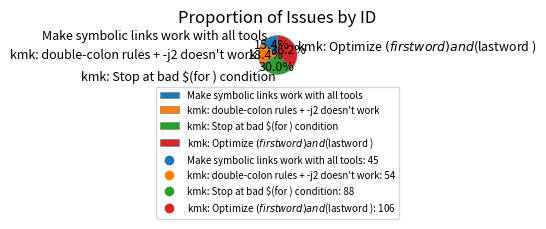

To the nearest percent, what is the difference between the largest and smallest slice percentages?

21%